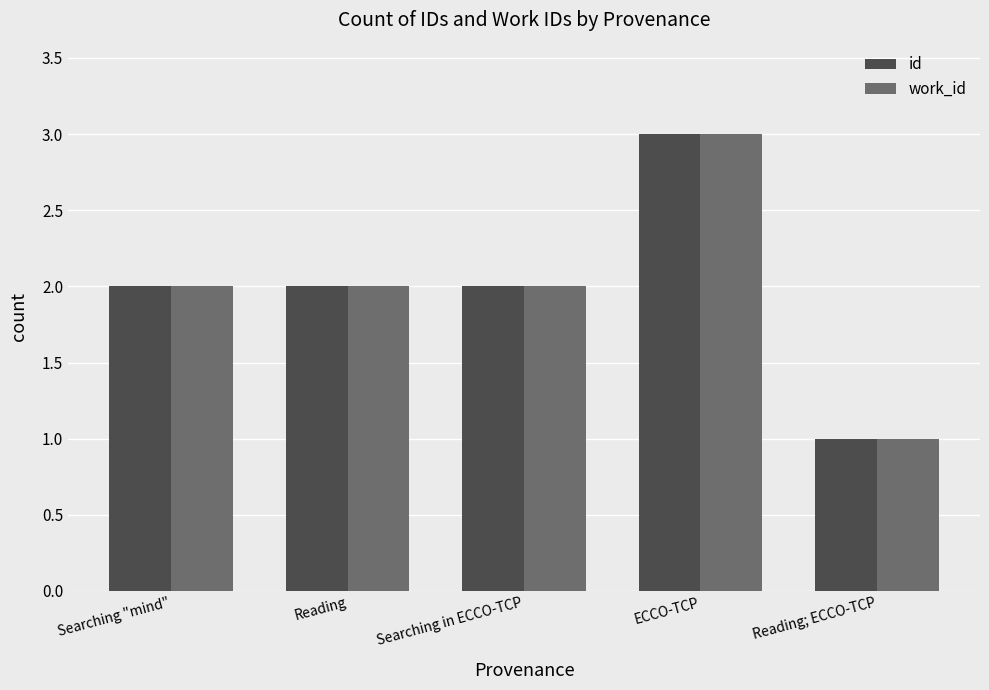

What position from the right is Searching "mind"?

5